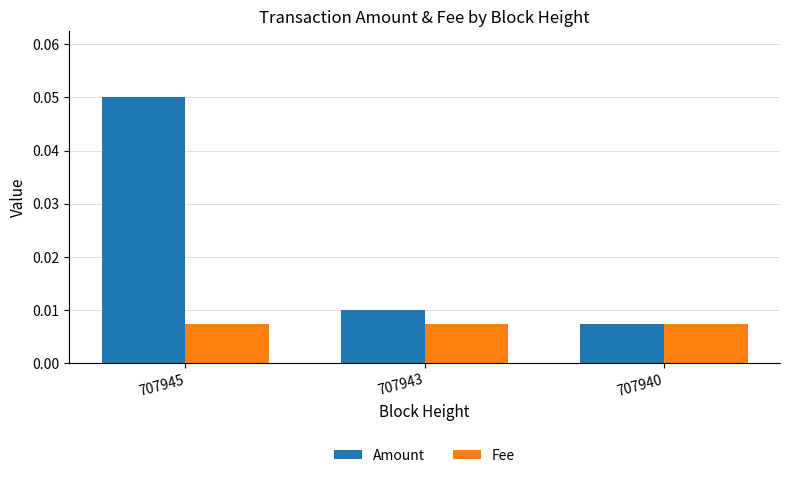

At which label does Amount reach its minimum?

707940